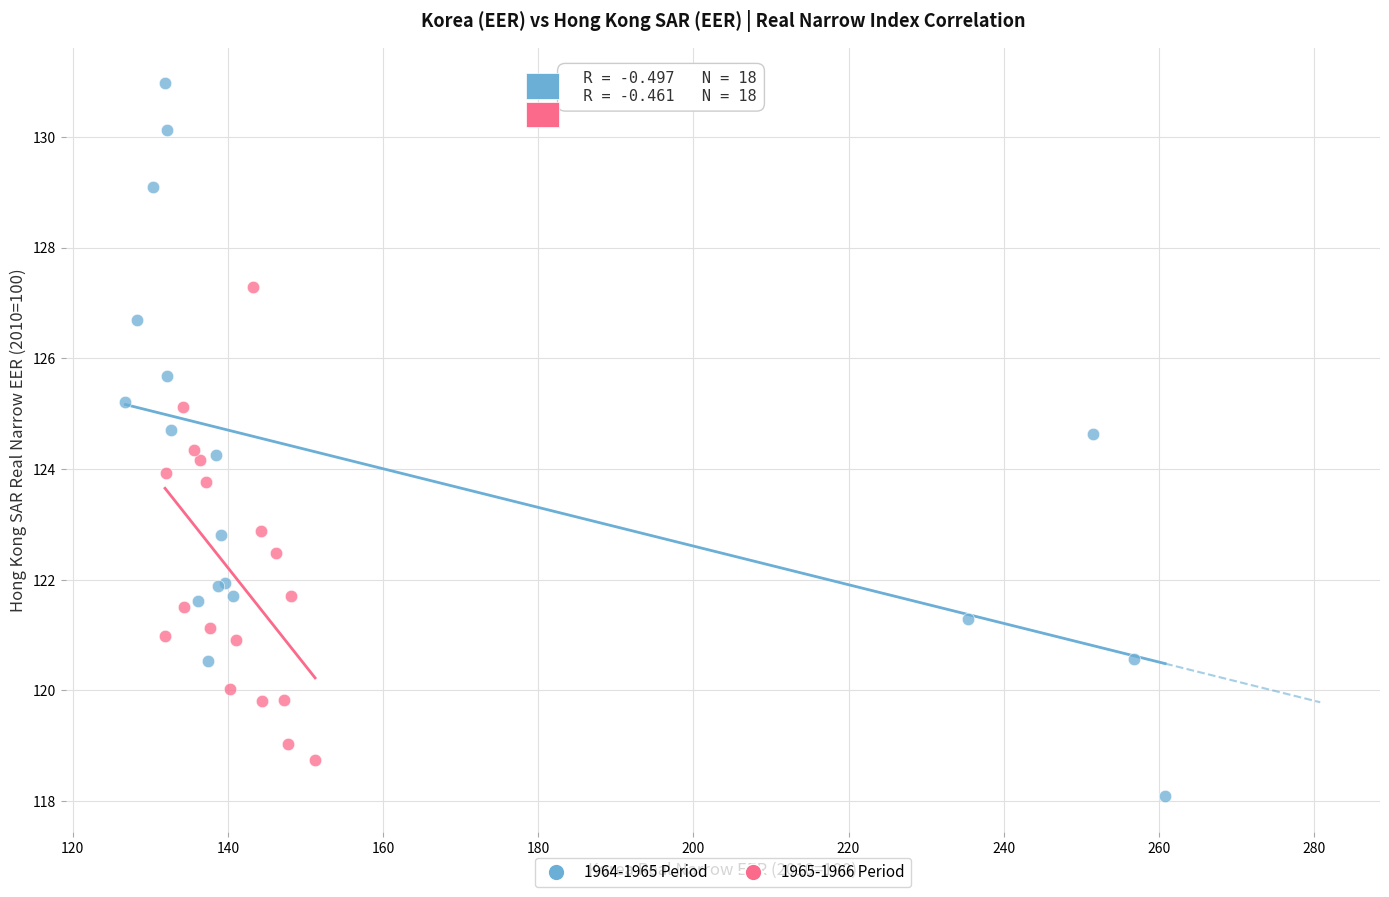

Which series has the largest Y range (max minus min)?

1964-1965 Period